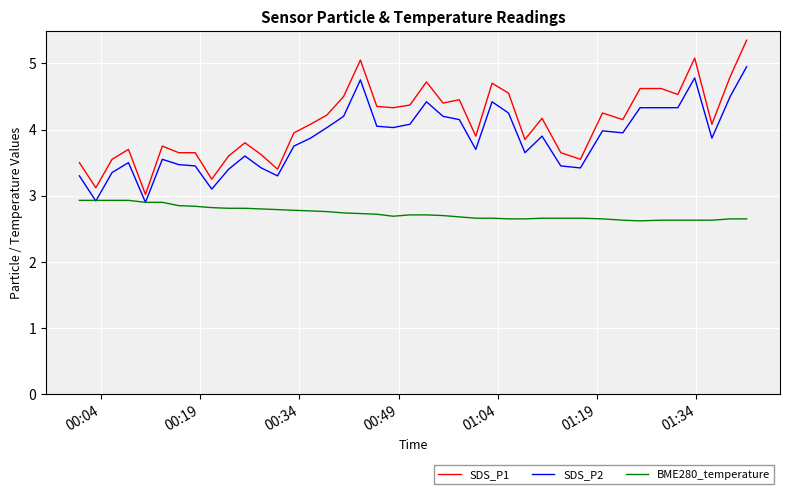

List the series in order of their peak value, lowest first.

BME280_temperature, SDS_P2, SDS_P1